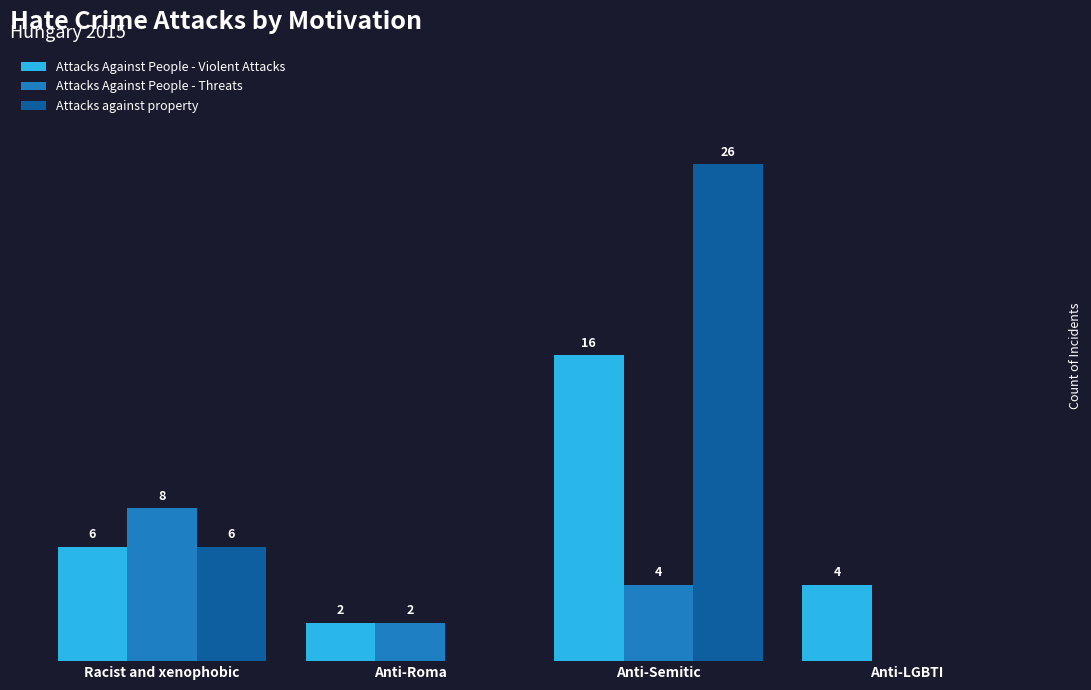

At which label is Attacks against property closest to 13?

Racist and xenophobic